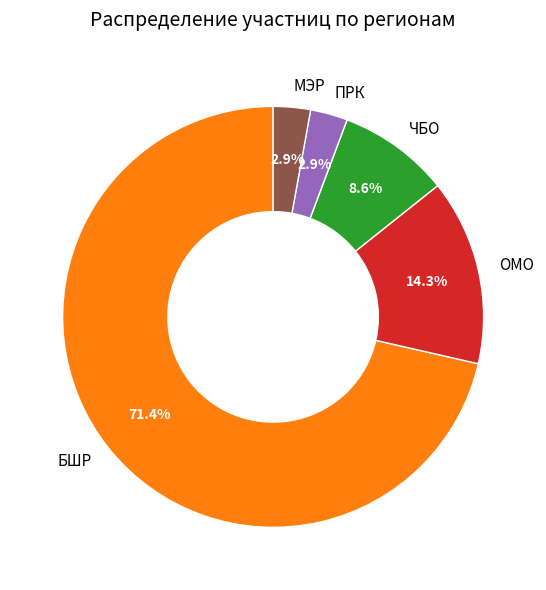

How much of the chart is everything except ОМО?

85.7%